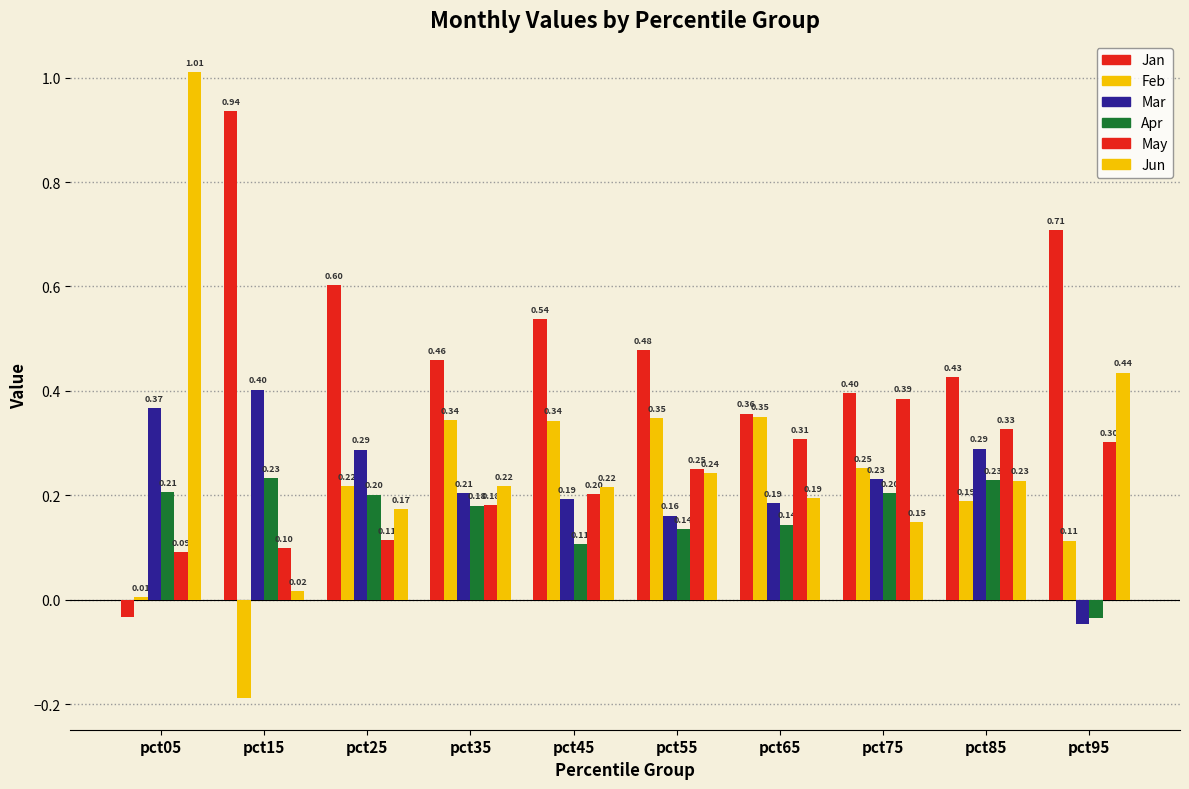

How many groups of bars are there?

10